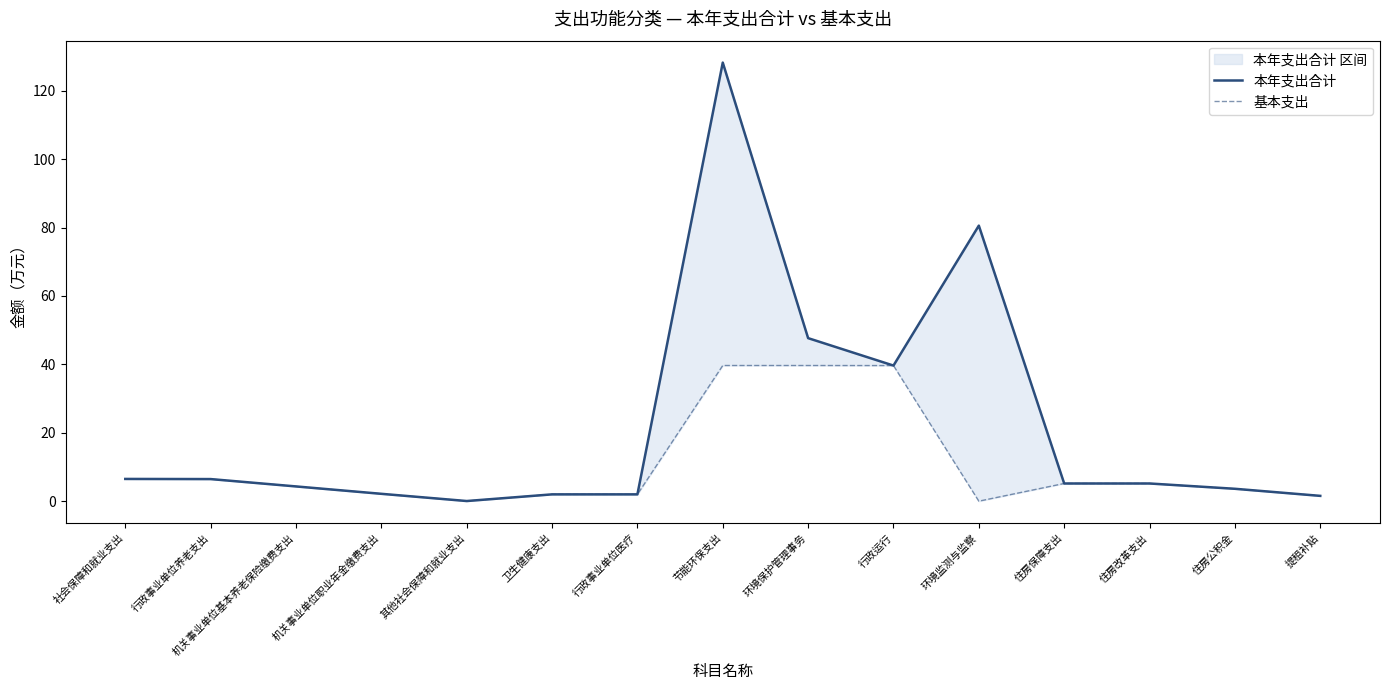

Between 住房改革支出 and 社会保障和就业支出, which is larger?

社会保障和就业支出